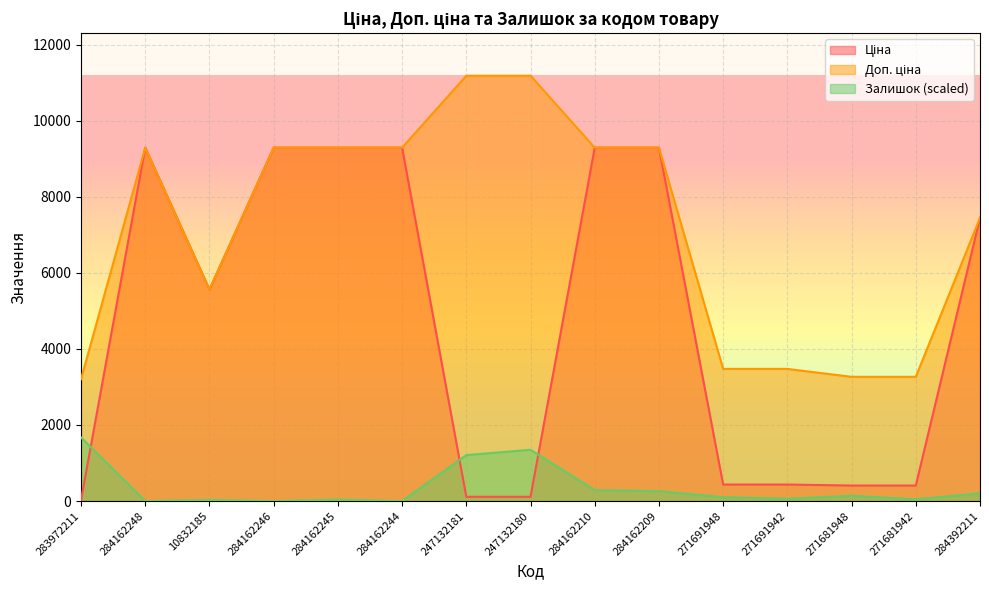

Rank the series by their average value, from highest to lowest.

Доп. ціна, Ціна, Залишок